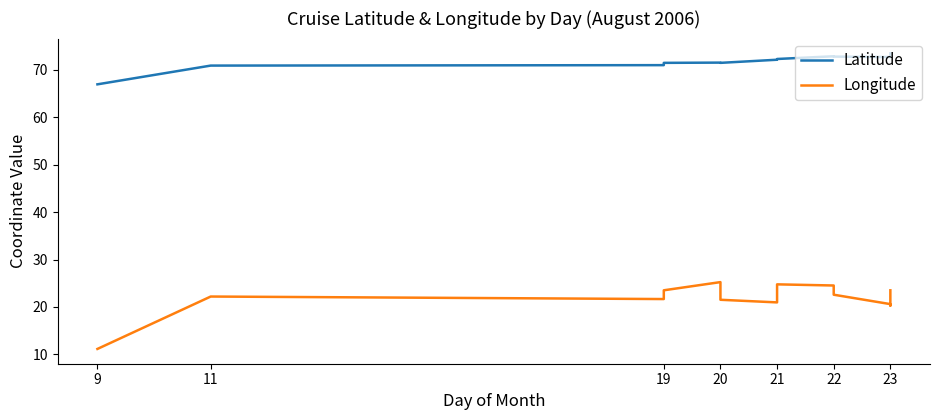

Count the number of categories in the chart.

16